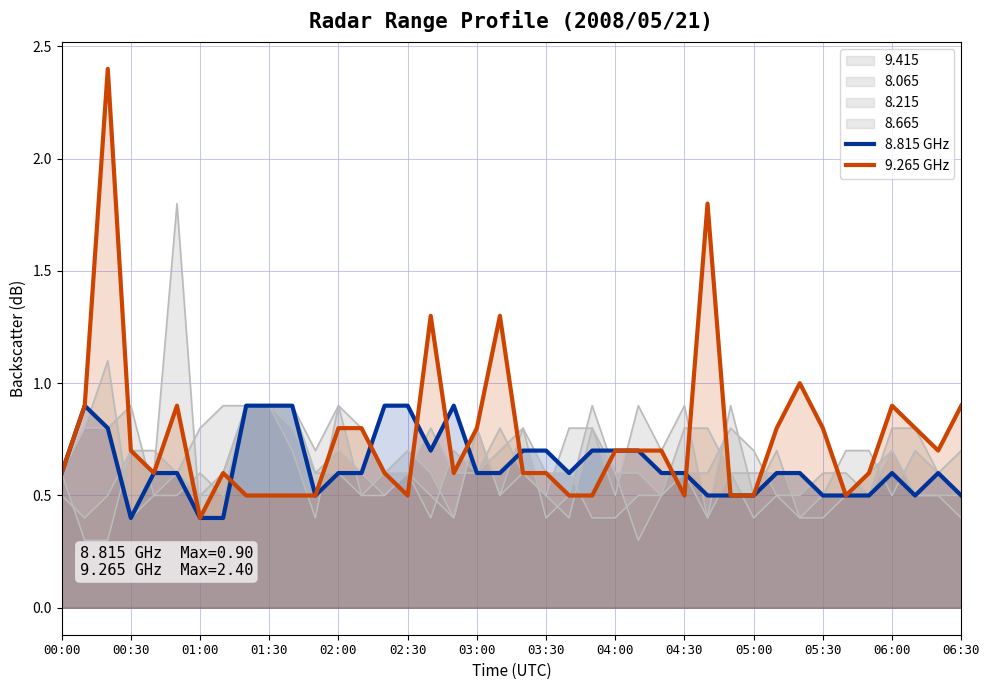

What is the value of the 8.815 GHz point at the 32nd from the left?

0.6